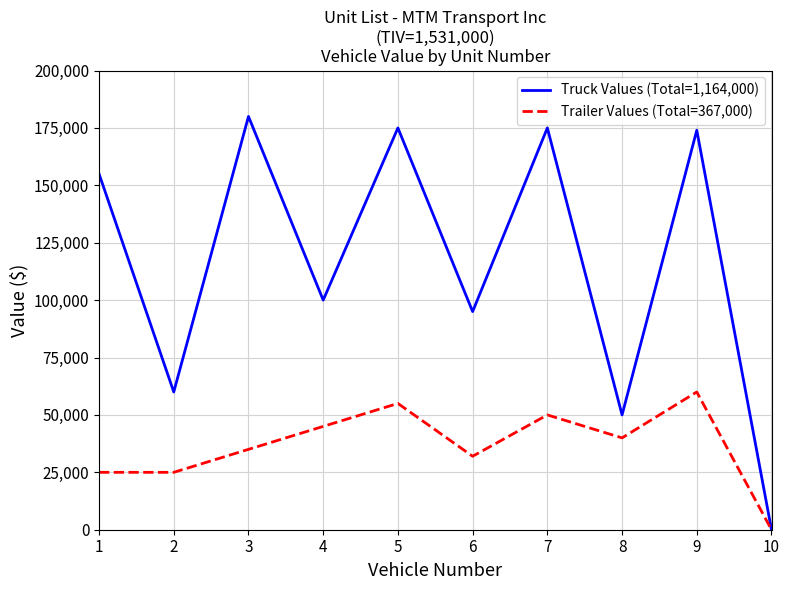

In Trailer Values (Total=367,000), how many points are higher than both neighbors (excluding endpoints)?

3